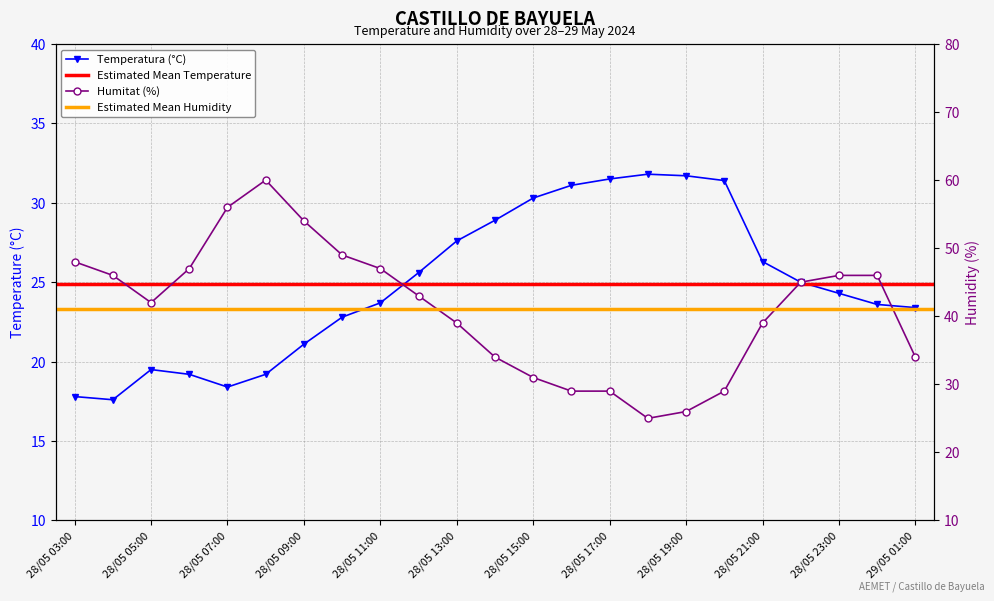

What is the difference between the maximum and second lowest values in the Temperatura (°C) series?

14.0